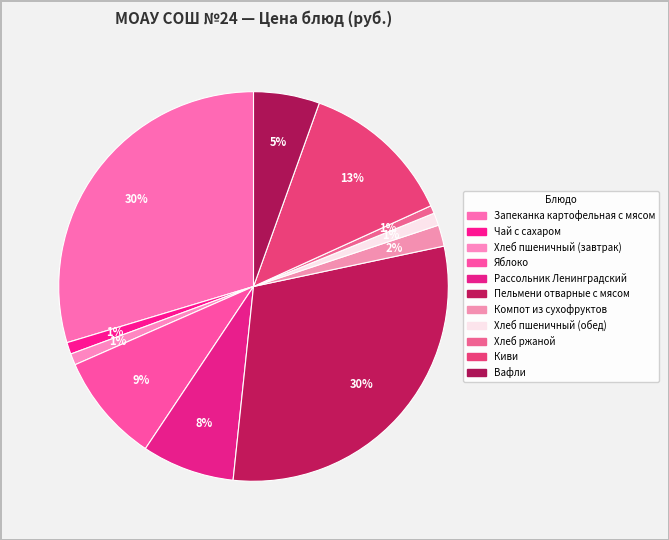

How many slices are in this pie chart?

11